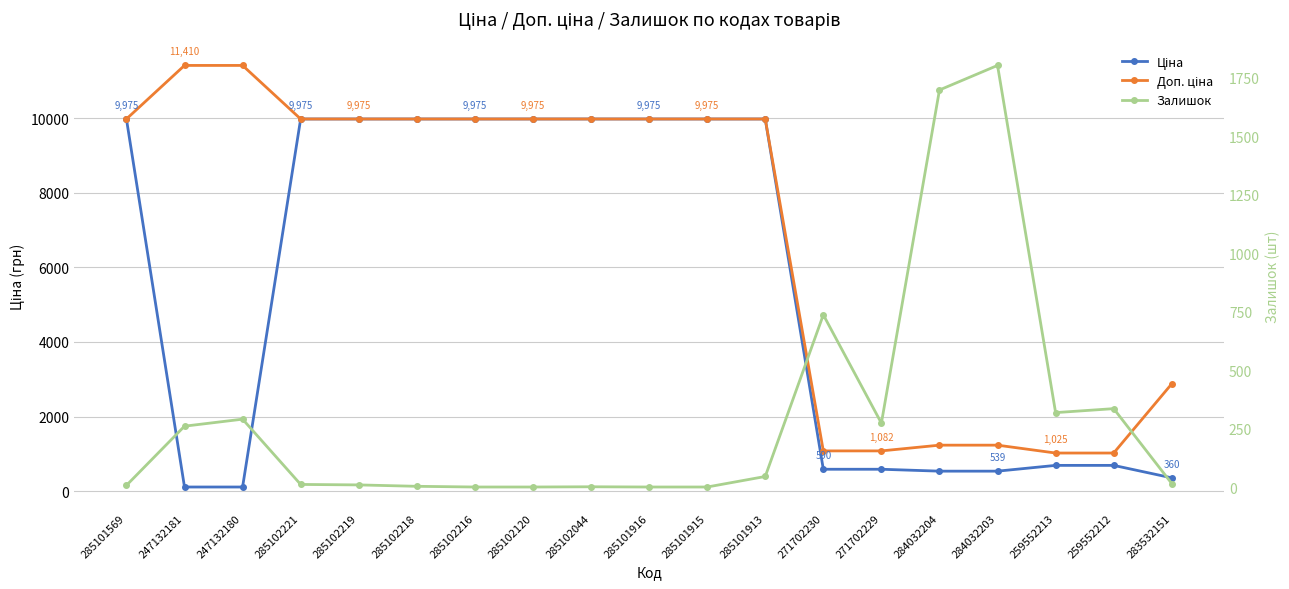

Rank the series by their average value, from lowest to highest.

Залишок, Ціна, Доп. ціна